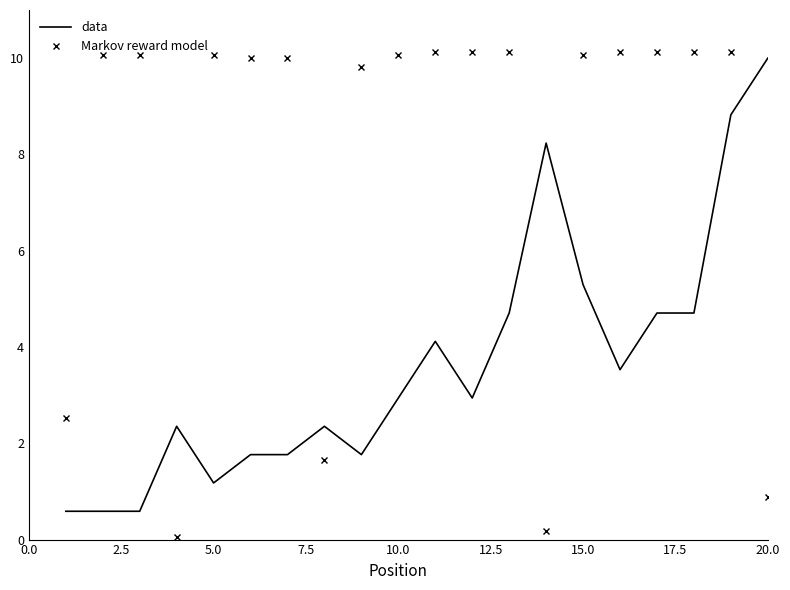

After their last crossing, which series has the higher values: data or Markov reward model?

data